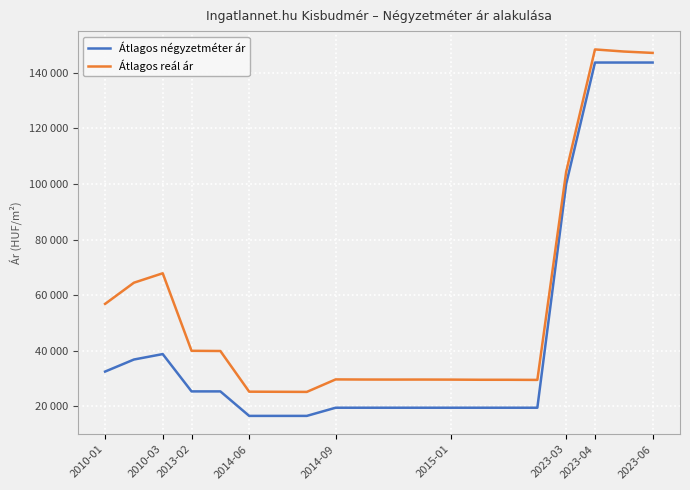

How many interior local peaks does the Átlagos reál ár series have?

4